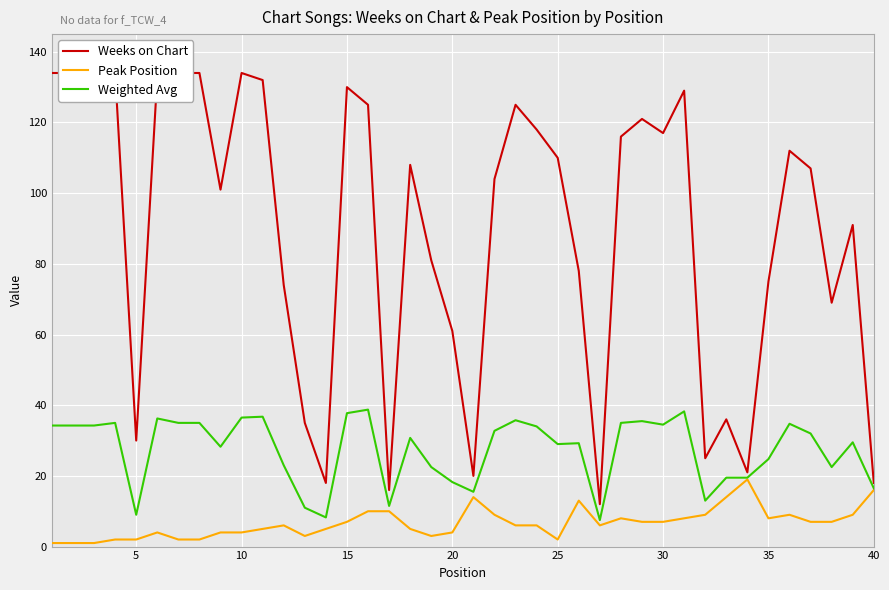

True or false: Weighted Avg and Weeks on Chart intersect in this chart.

False